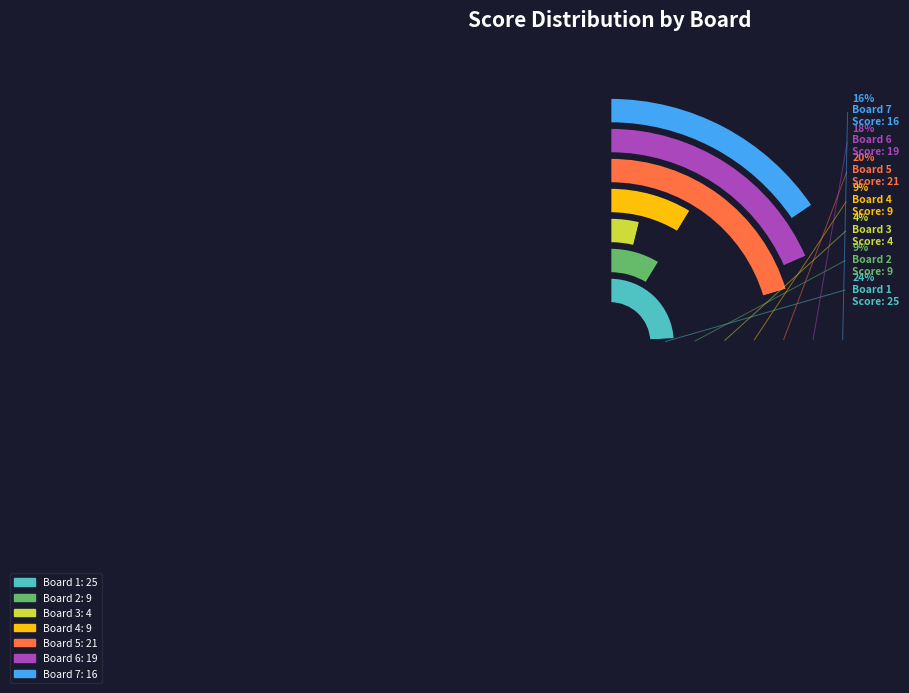

Is there any slice that represents more than half of the pie?

No